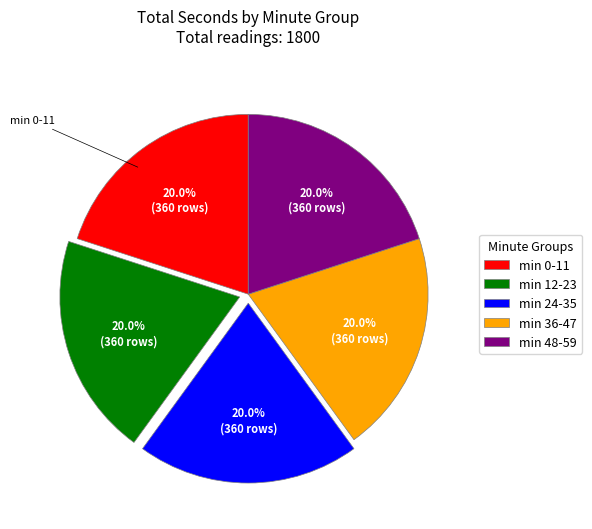

How many slices are in this pie chart?

5